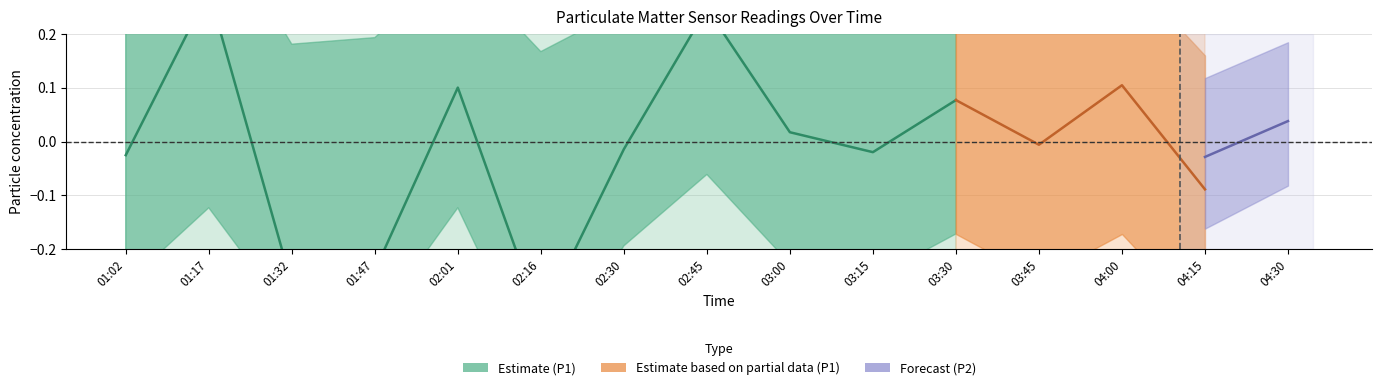

At which category does the chart reach its peak across all series?

01:17